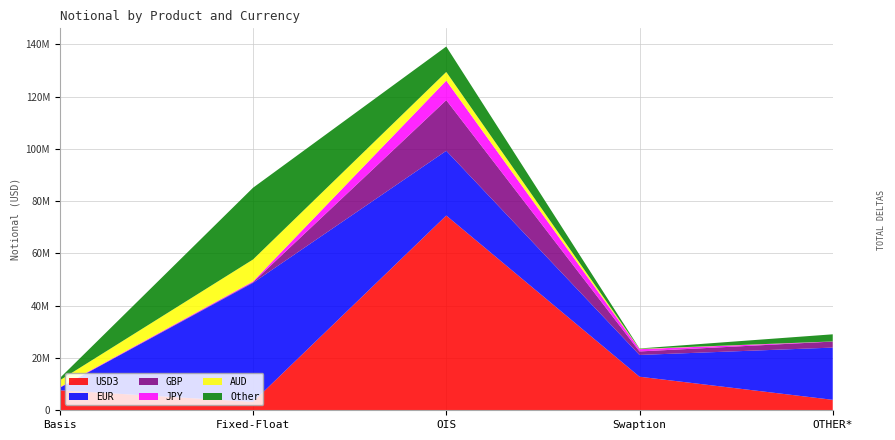

Reading left to right, list all the values displayed in this chart.

USD3: Basis=7662539	Fixed-Float=3219239	OIS=74515513	Swaption=12843416	OTHER*=4002270
EUR: Basis=937829	Fixed-Float=45554793	OIS=24766344	Swaption=8324914	OTHER*=19984099
GBP: Basis=70451	Fixed-Float=228020	OIS=19380328	Swaption=1343860	OTHER*=2308284
JPY: Basis=156549	Fixed-Float=296632	OIS=7471213	Swaption=879420	OTHER*=26219
AUD: Basis=2631954	Fixed-Float=8398104	OIS=3322939	Swaption=116807	OTHER*=17733
Other: Basis=845605	Fixed-Float=27450953	OIS=9725685	Swaption=141747	OTHER*=2730656